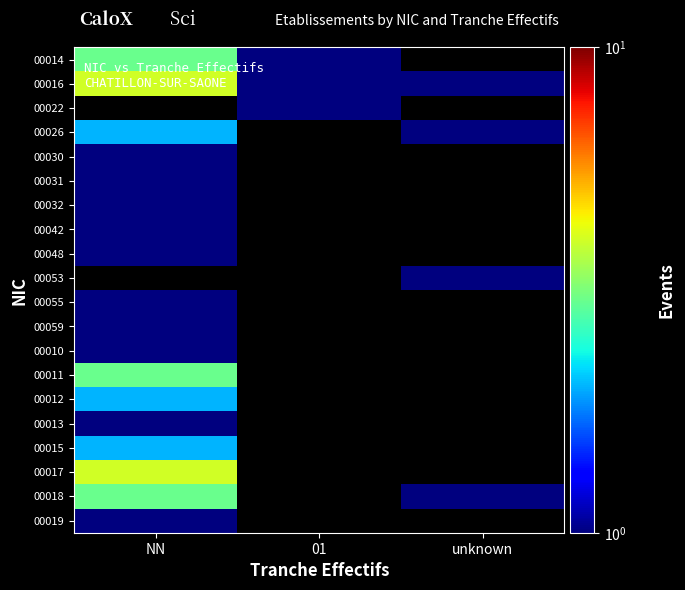

Is the value of 00014 at 01 greater than the value of 00055 at NN?

No